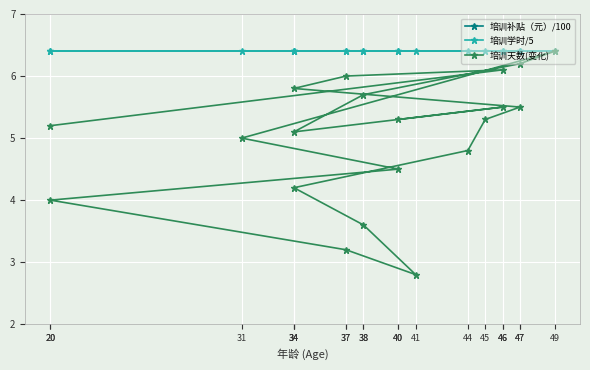

What is the difference between the maximum and minimum values in the 培训天数(变化) series?

3.6